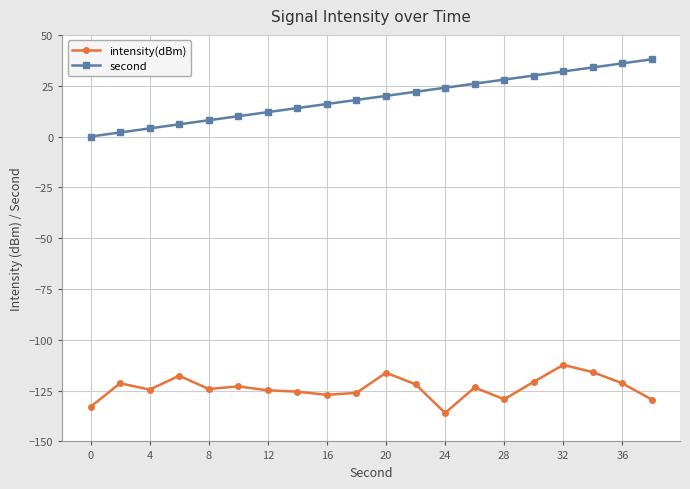

Which series has the widest spread of values?

second